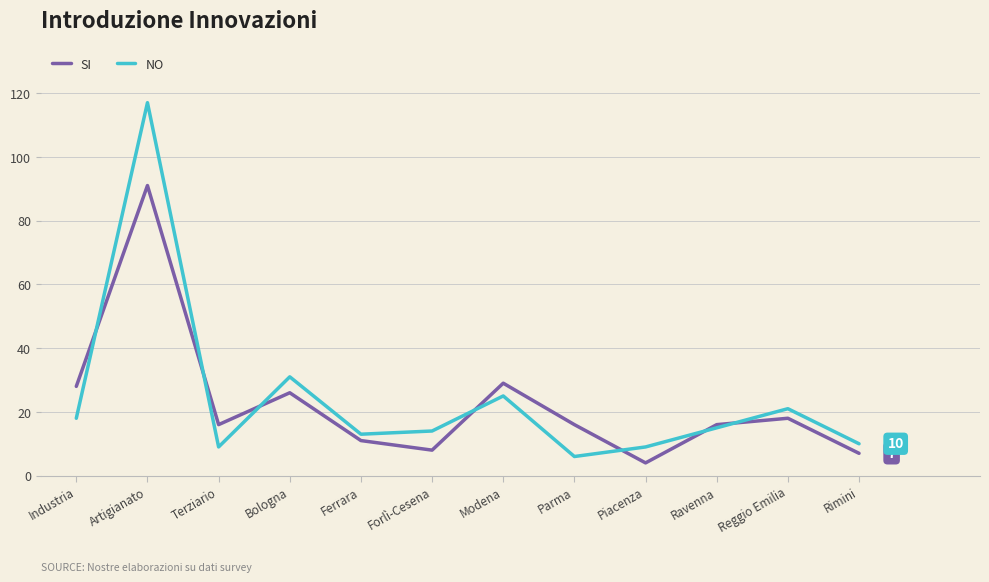

What is the total value across all series at Rimini?

17